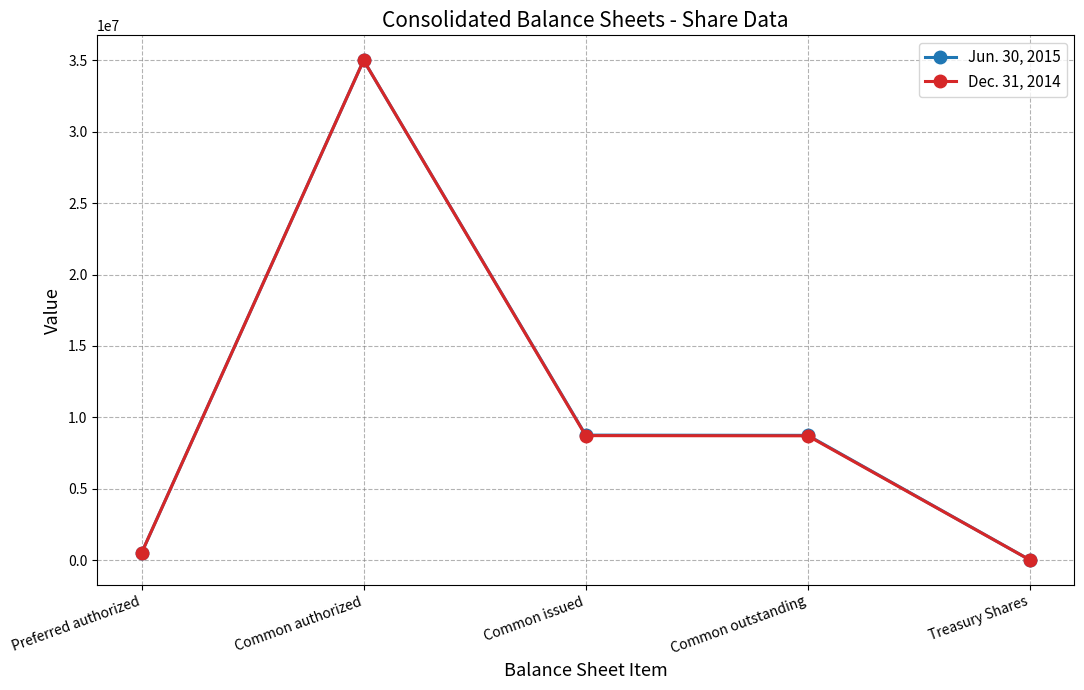

What position from the left is Preferred authorized?

1